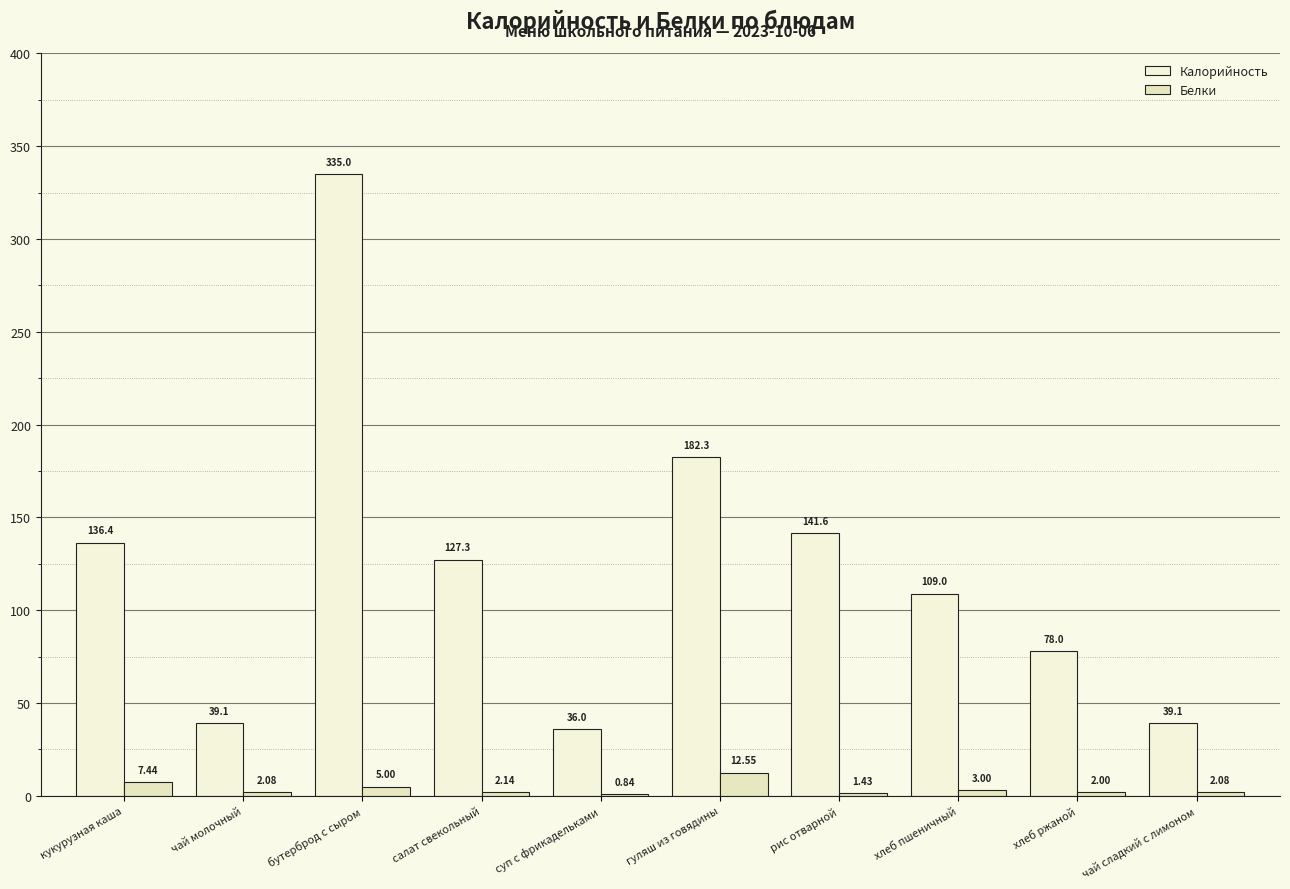

What is the sum of the Белки values at салат свекольный and хлеб пшеничный?

5.1